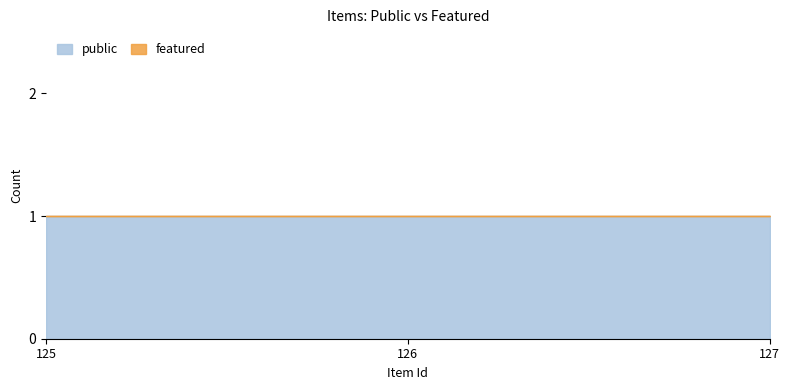

Is the value of featured at 125 greater than the value of public at 126?

No